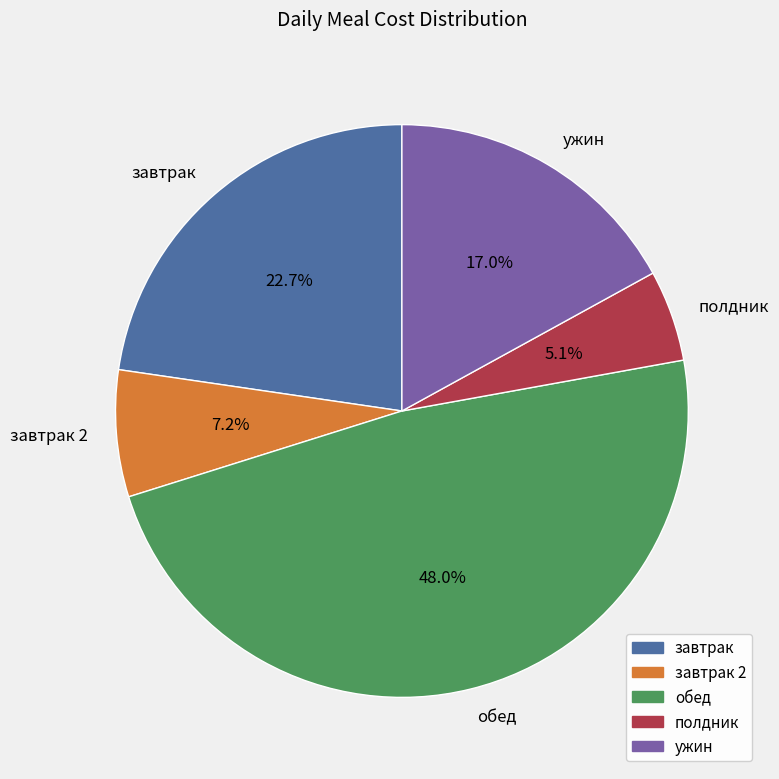

Is it true that ужин is 9% of the pie?

False